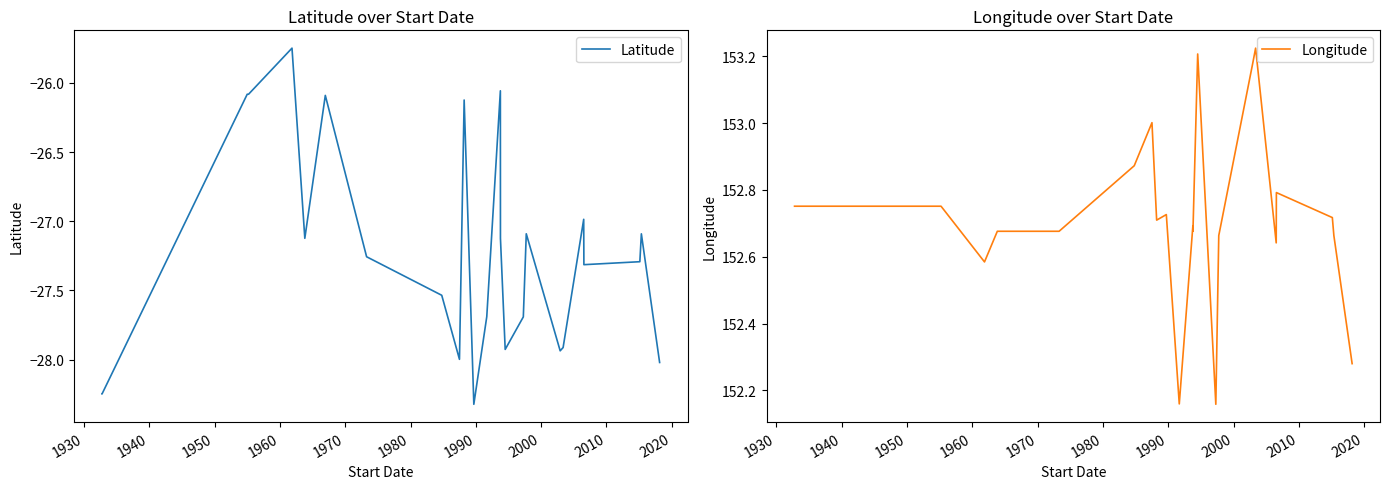

Reading left to right, list all the values displayed in this chart.

Latitude: -28.2	-28.2	-26.1	-26.1	-25.7	-27.1	-26.1	-27.3	-27.5	-28.0	-26.1	-28.3	-27.7	-26.1	-27.1	-27.9	-27.7	-27.1	-27.9	-27.9	-27.0	-27.3	-27.3	-27.1	-28.0
Longitude: 152.8	152.8	152.8	152.8	152.6	152.7	152.7	152.7	152.9	153.0	152.7	152.7	152.2	152.7	152.7	153.2	152.2	152.7	153.2	153.2	152.6	152.8	152.7	152.7	152.3